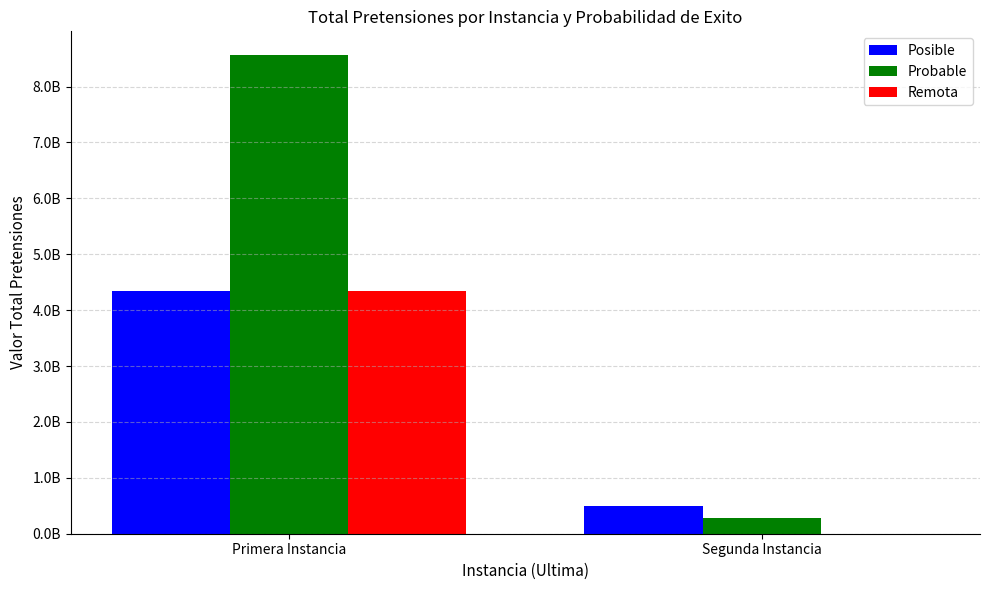

What are all the series names shown in the legend?

Posible, Probable, Remota